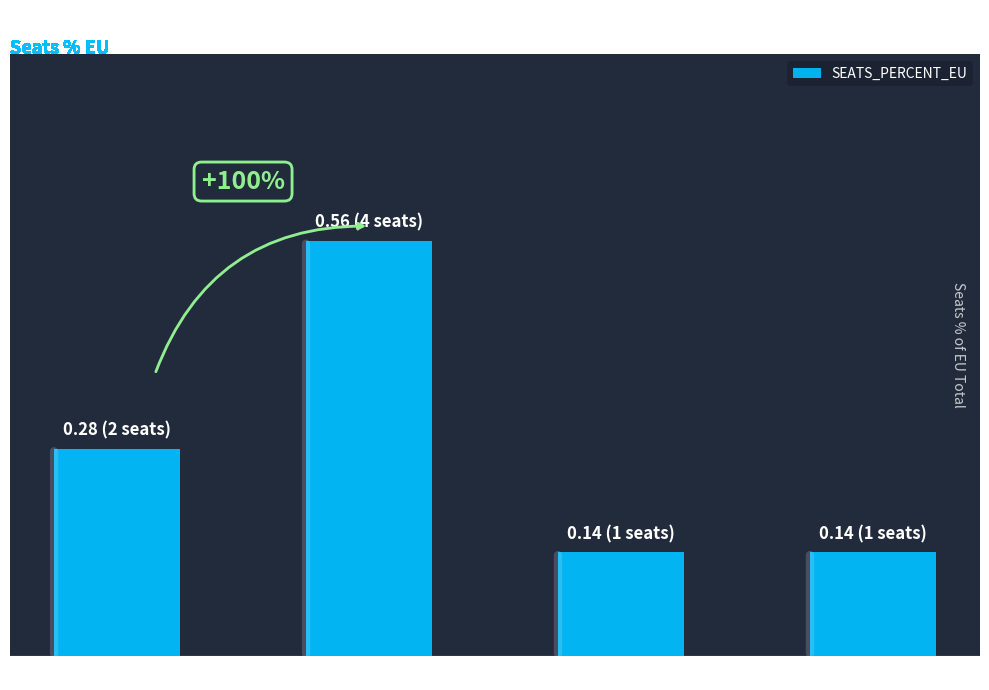

The chart shows a value of 0.6 at Renew. True or false?

True